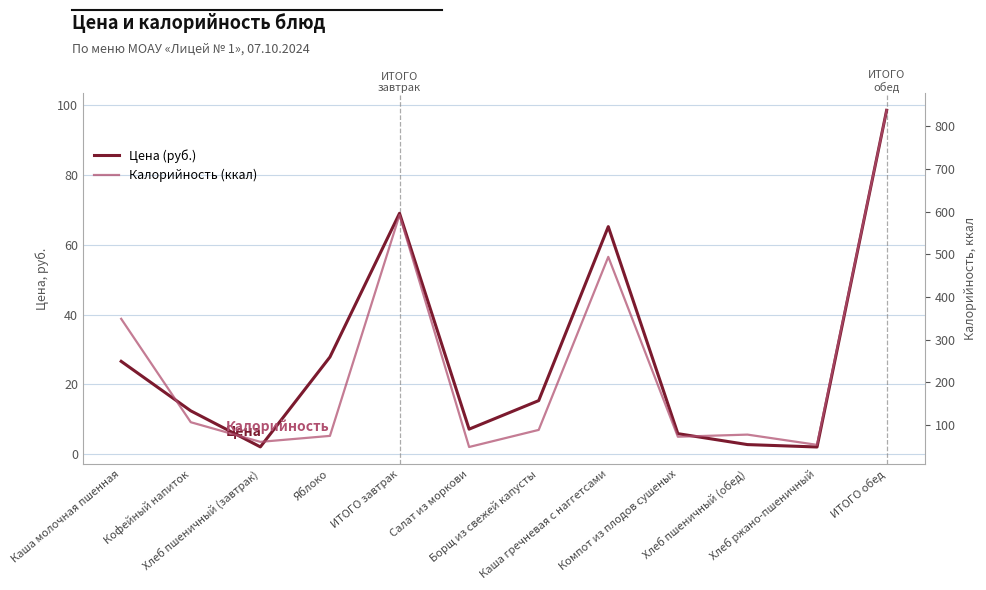

Count the number of categories in the chart.

12